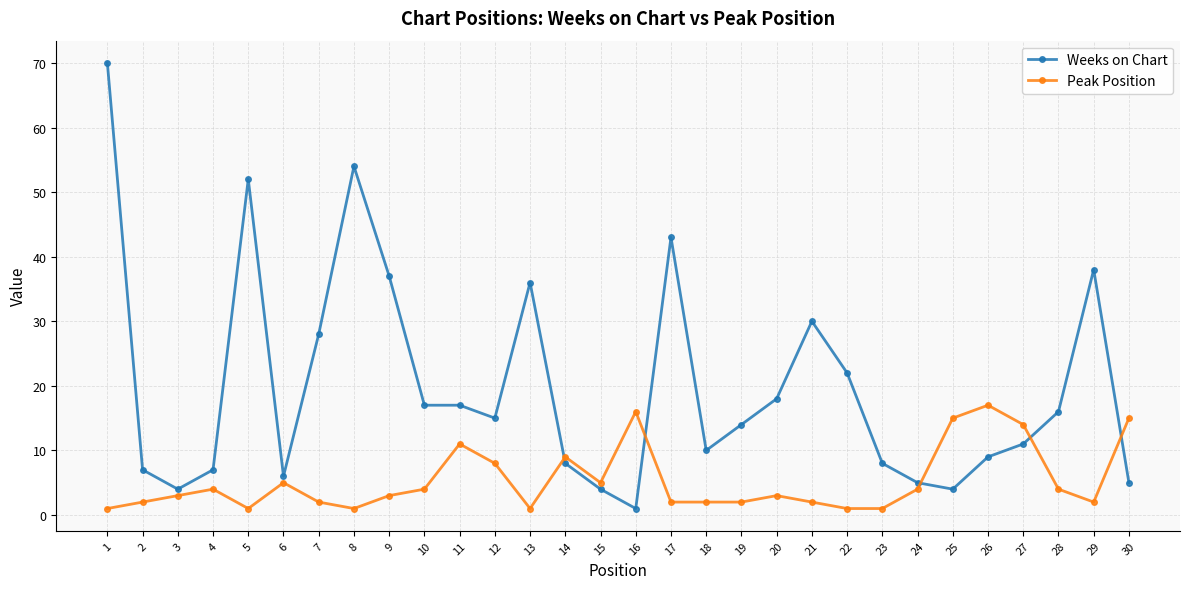

The Weeks on Chart series shows 11 at 17. True or false?

False